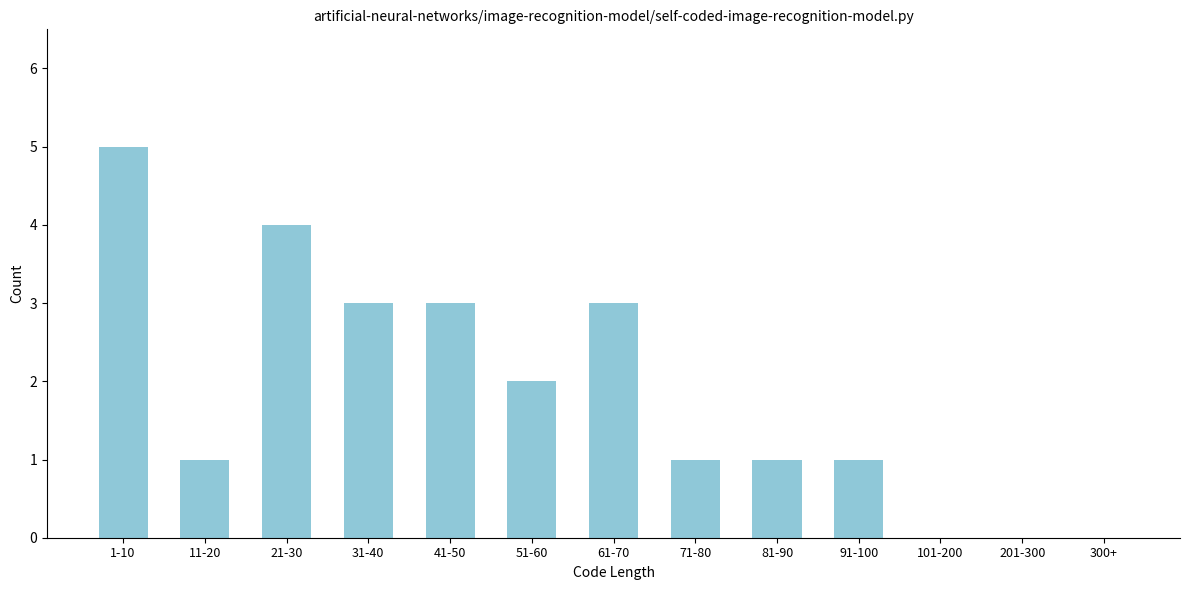

Reading right to left, what are all the values shown in this chart?

300+=0	201-300=0	101-200=0	91-100=1	81-90=1	71-80=1	61-70=3	51-60=2	41-50=3	31-40=3	21-30=4	11-20=1	1-10=5